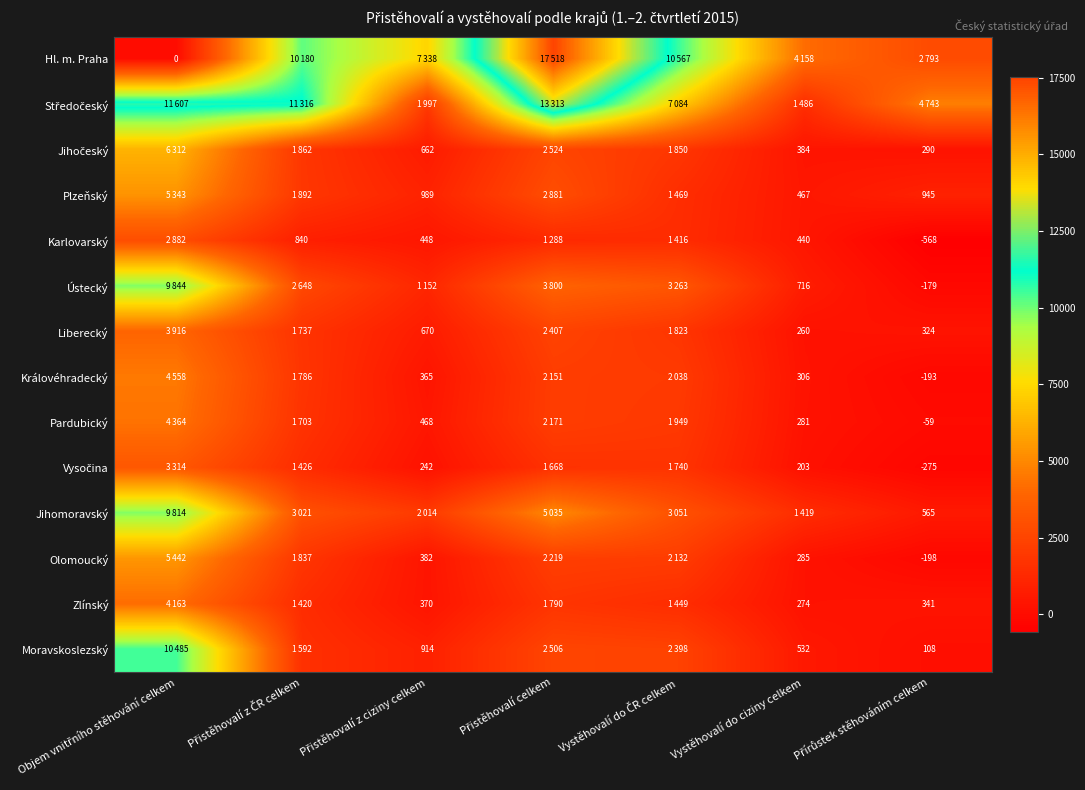

List the series in order of their peak value, highest first.

Hl. m. Praha, Středočeský, Moravskoslezský, Ústecký, Jihomoravský, Jihočeský, Olomoucký, Plzeňský, Královéhradecký, Pardubický, Zlínský, Liberecký, Vysočina, Karlovarský